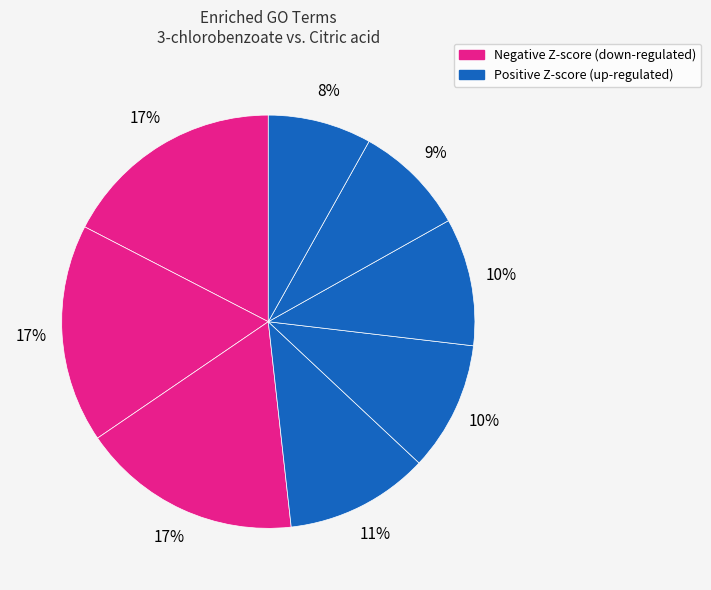

To the nearest percent, what is the average slice percentage?

12%